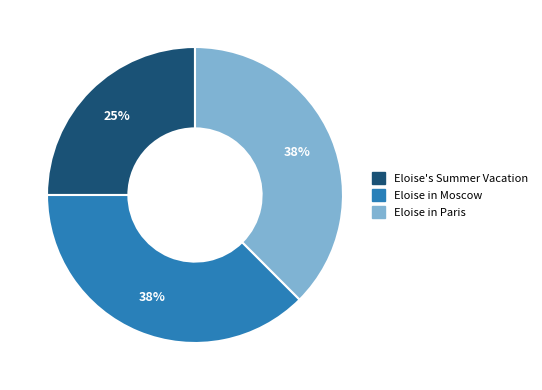

Is it true that Eloise in Paris is 38% of the pie?

True